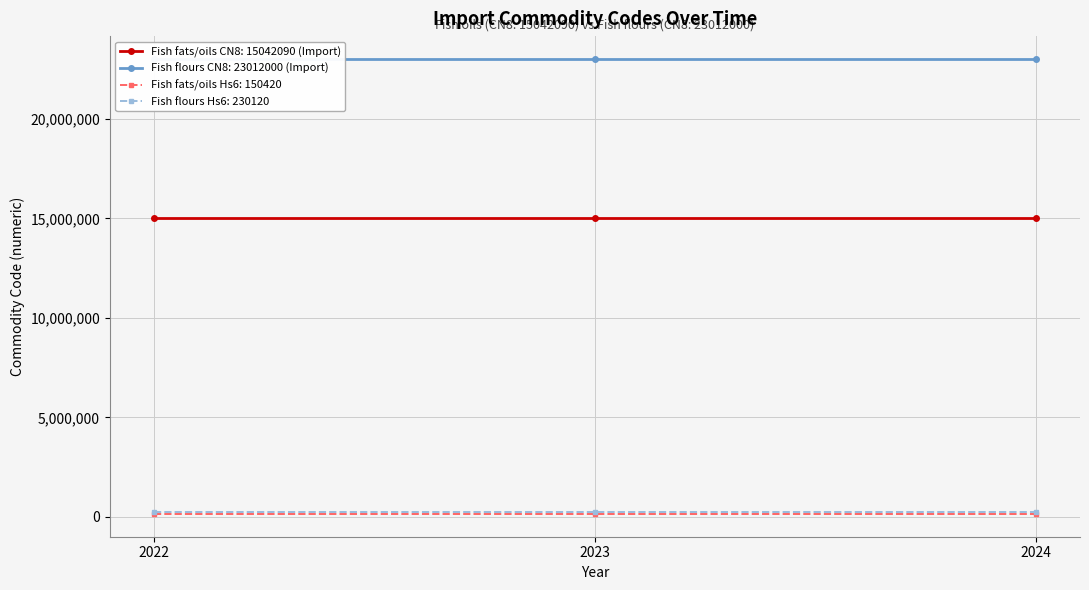

The value of Fish fats/oils CN8: 15042090 (Import) at 2023 is 15042090. True or false?

True